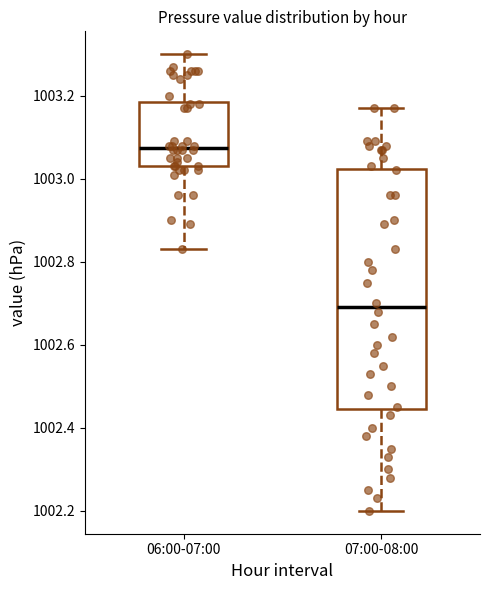

Reading left to right, read every box against the y-axis: the position of its median line, the range the box covers, and the ends of its whiskers. The values are not printed on the chart, so give them approximately, as read against the axis.

06:00-07:00: median 1003.08, box 1003.04 to 1003.18, whiskers 1002.84 to 1003.30
07:00-08:00: median 1002.70, box 1002.44 to 1003.02, whiskers 1002.20 to 1003.18